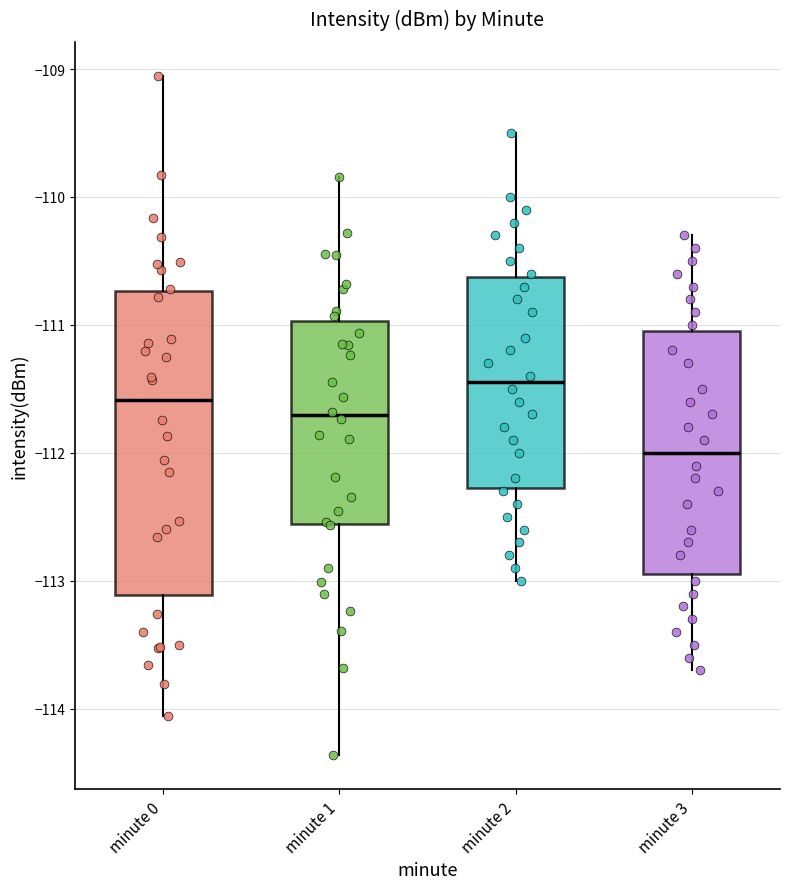

Reading left to right, transcribe this box plot: for each box, give where its median line is, the range the box spans, and where its two whiskers end, as read against the y-axis. The values are not printed on the chart, so give them approximately, as read against the axis.

minute 0: median -111.6, box -113.1 to -110.7, whiskers -114.1 to -109.1
minute 1: median -111.7, box -112.6 to -111.0, whiskers -114.4 to -109.8
minute 2: median -111.4, box -112.3 to -110.6, whiskers -113.0 to -109.5
minute 3: median -112.0, box -112.9 to -111.0, whiskers -113.7 to -110.3